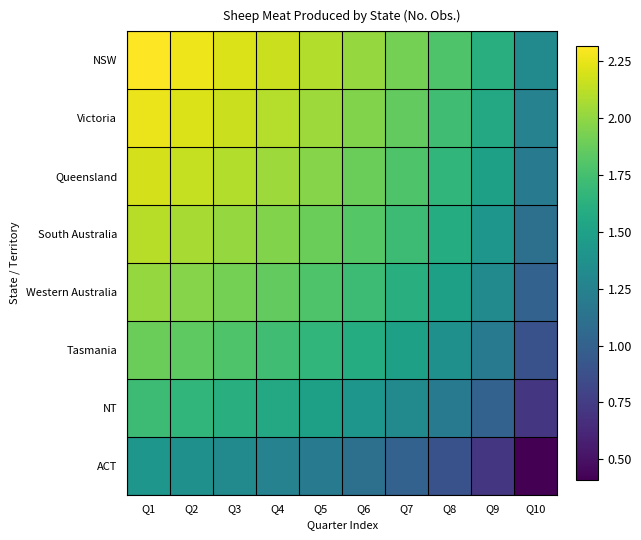

What is the minimum value shown in the chart?

0.4